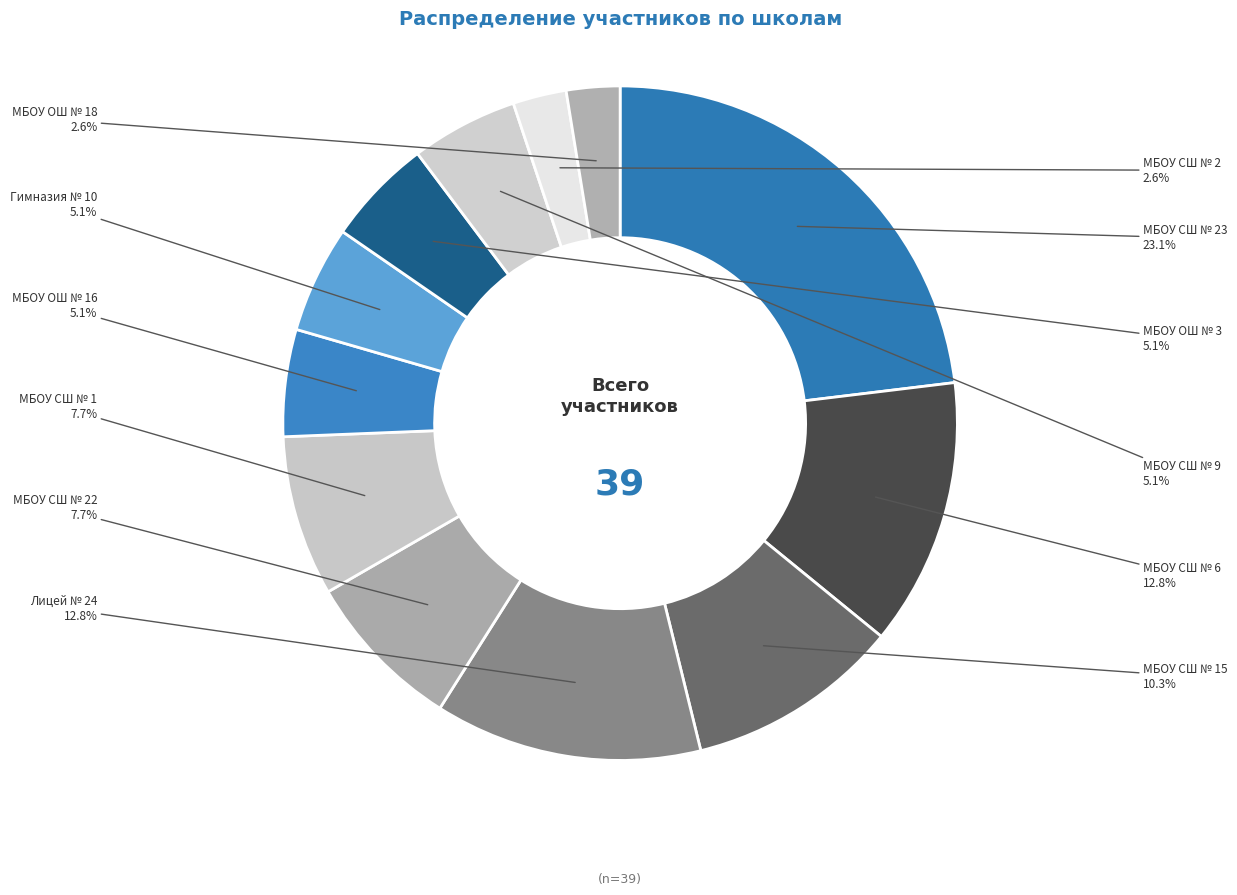

How many segments does this pie chart have?

12